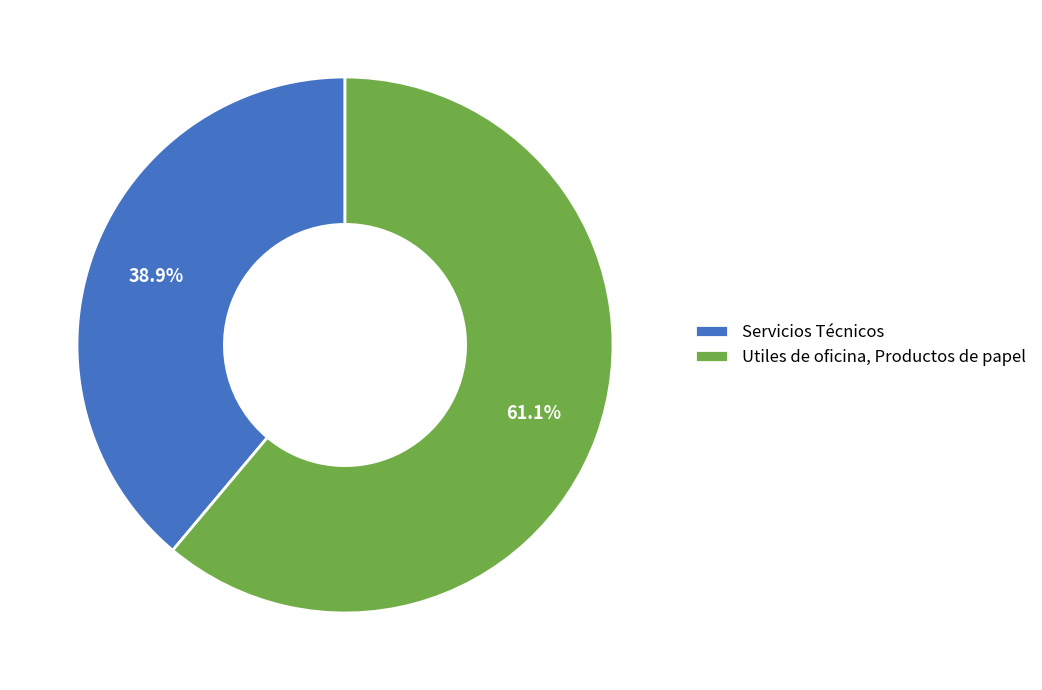

To the nearest percent, what portion does Utiles de oficina, Productos de papel represent?

61%